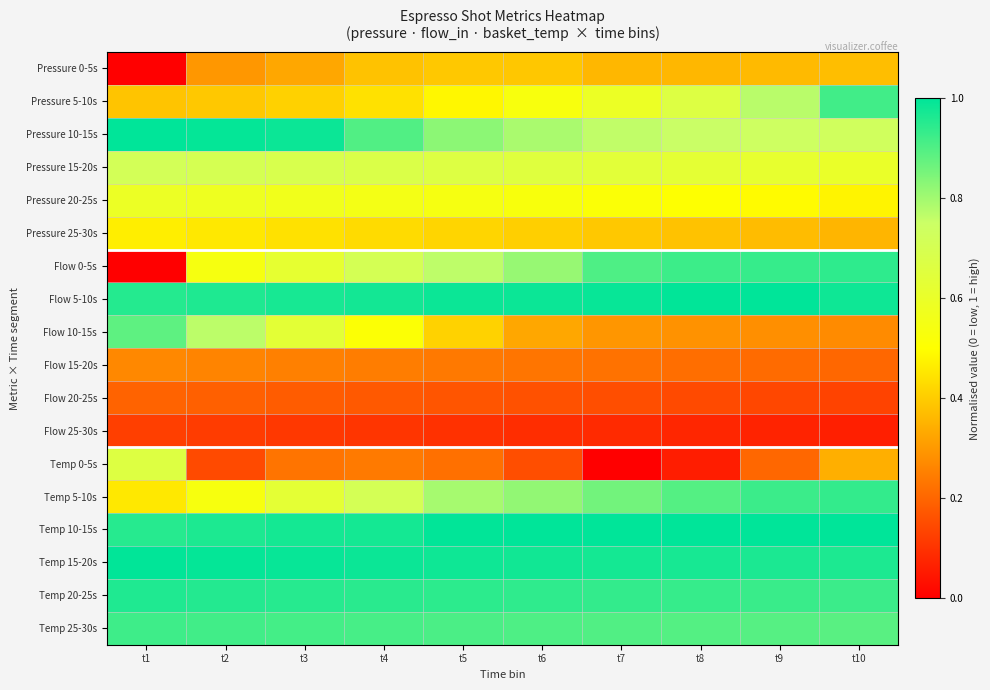

Rank the series at t2 from lowest to highest value.

Flow 25-30s, Temp 0-5s, Flow 20-25s, Flow 15-20s, Pressure 0-5s, Pressure 5-10s, Pressure 25-30s, Temp 5-10s, Flow 0-5s, Pressure 20-25s, Pressure 15-20s, Flow 10-15s, Temp 25-30s, Temp 20-25s, Flow 5-10s, Temp 10-15s, Temp 15-20s, Pressure 10-15s